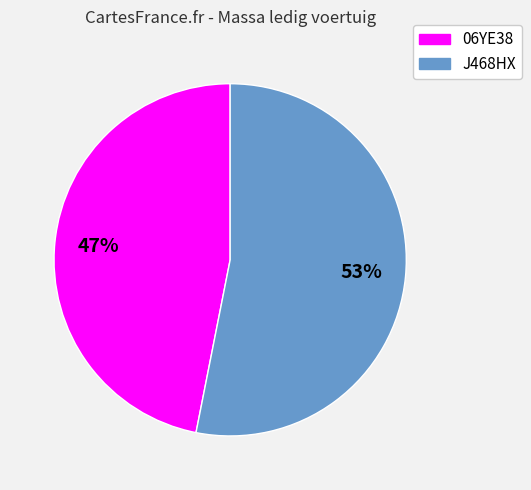

To the nearest percent, what percentage of the pie is J468HX?

53%